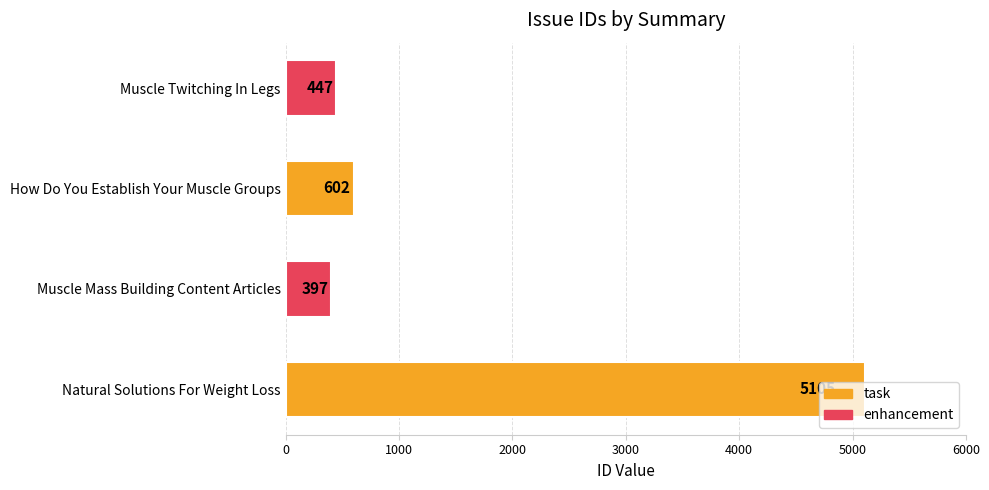

Where is the data nearest to the value 2751?

How Do You Establish Your Muscle Groups